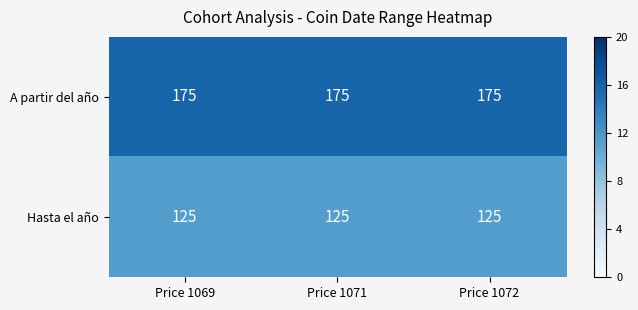

Count the number of categories in the chart.

3